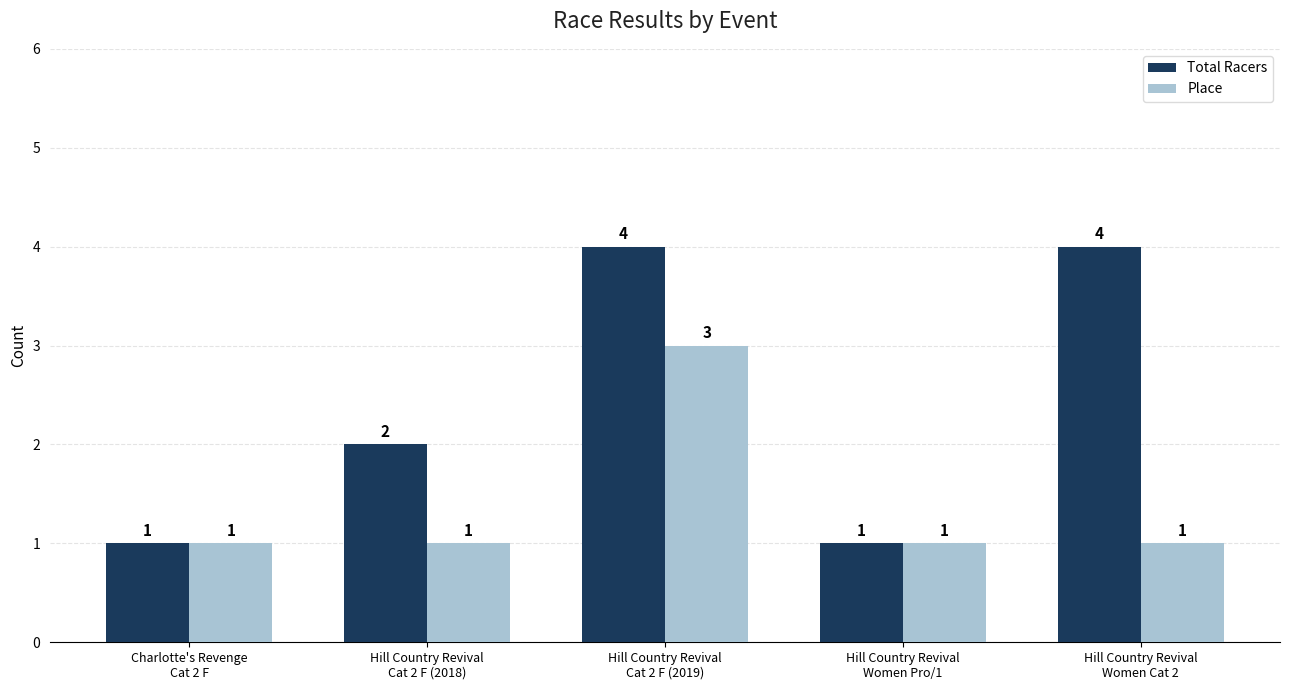

What is the greatest value displayed?

4